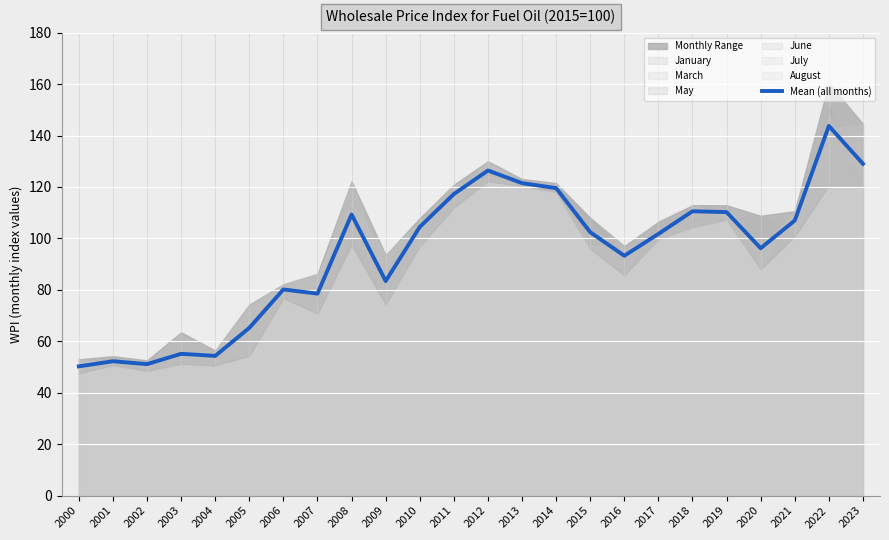

Rank the categories by value from highest to lowest.

2022, 2023, 2012, 2013, 2014, 2011, 2018, 2019, 2008, 2021, 2010, 2015, 2017, 2020, 2016, 2009, 2006, 2007, 2005, 2003, 2004, 2001, 2002, 2000